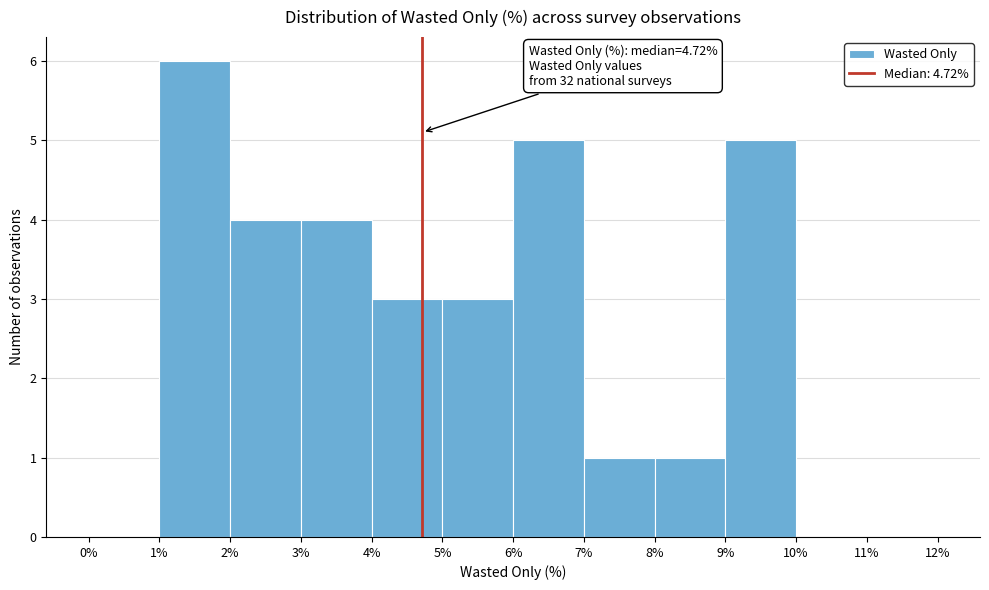

Over which range of the x-axis is the bar tallest?

1% to 2%